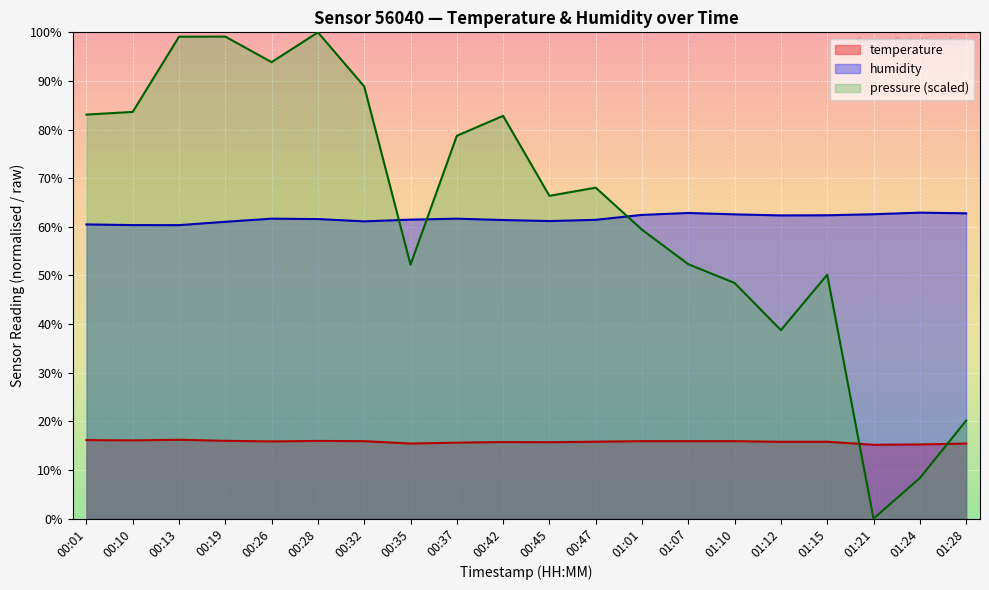

How many interior local peaks does the pressure_norm series have?

5